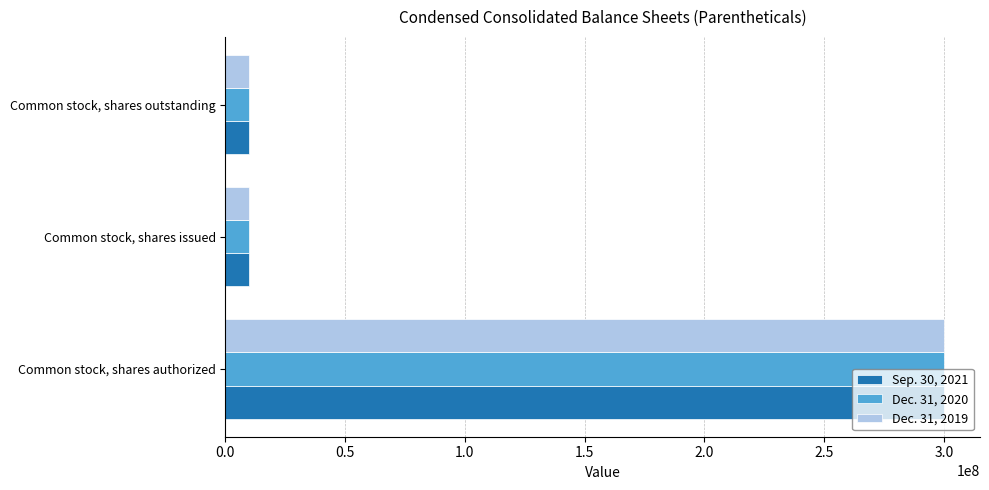

Is it true that Sep. 30, 2021 equals 300000000 at Common stock, shares authorized?

True